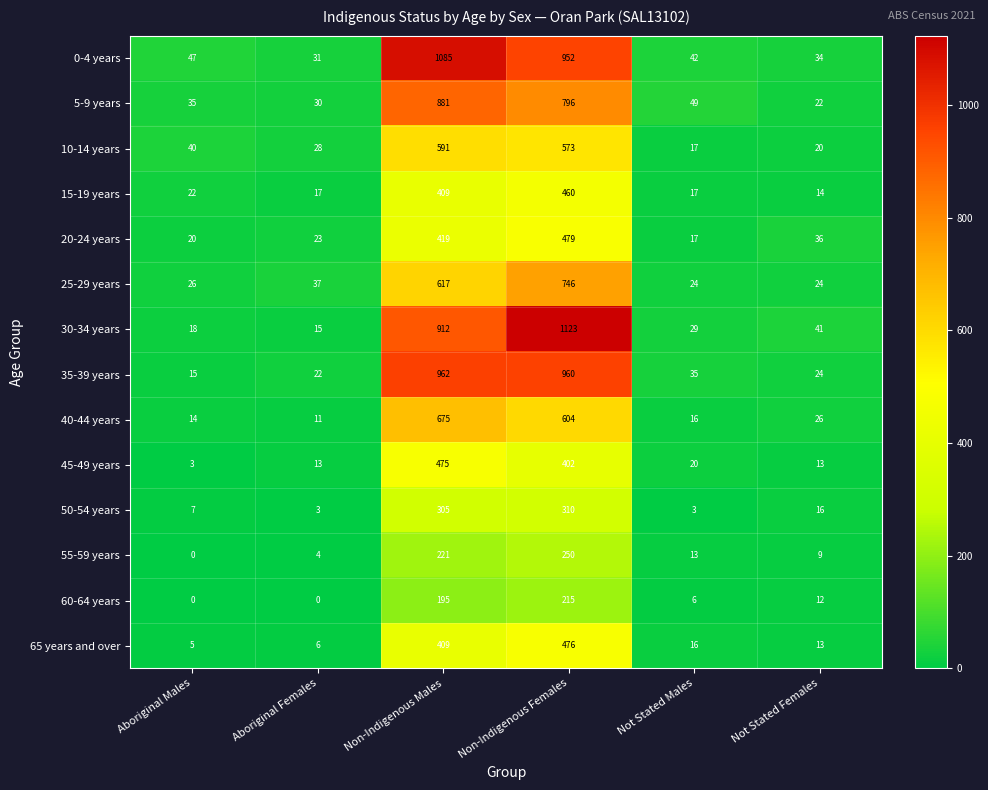

The 35-39 years series shows 1497 at Non-Indigenous Males. True or false?

False